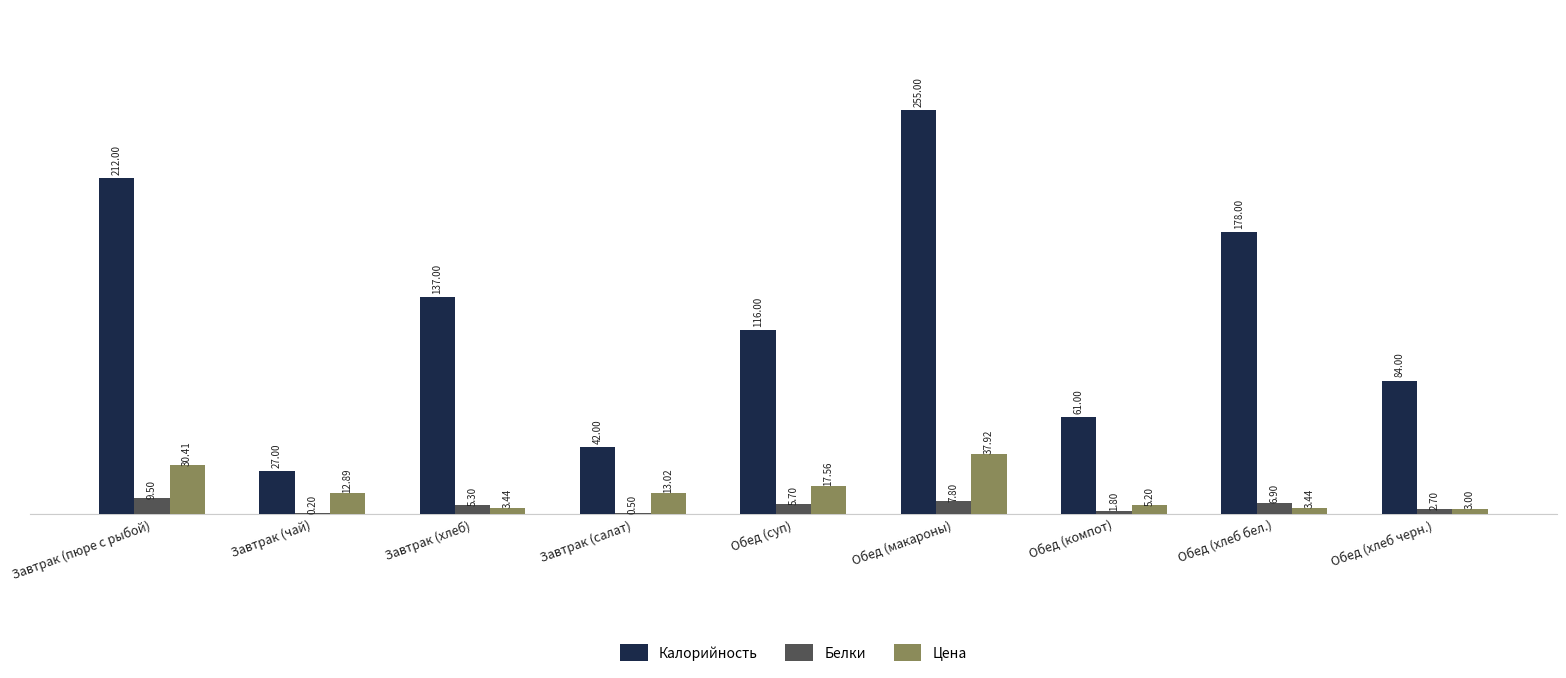

Which series has the widest spread of values?

Калорийность